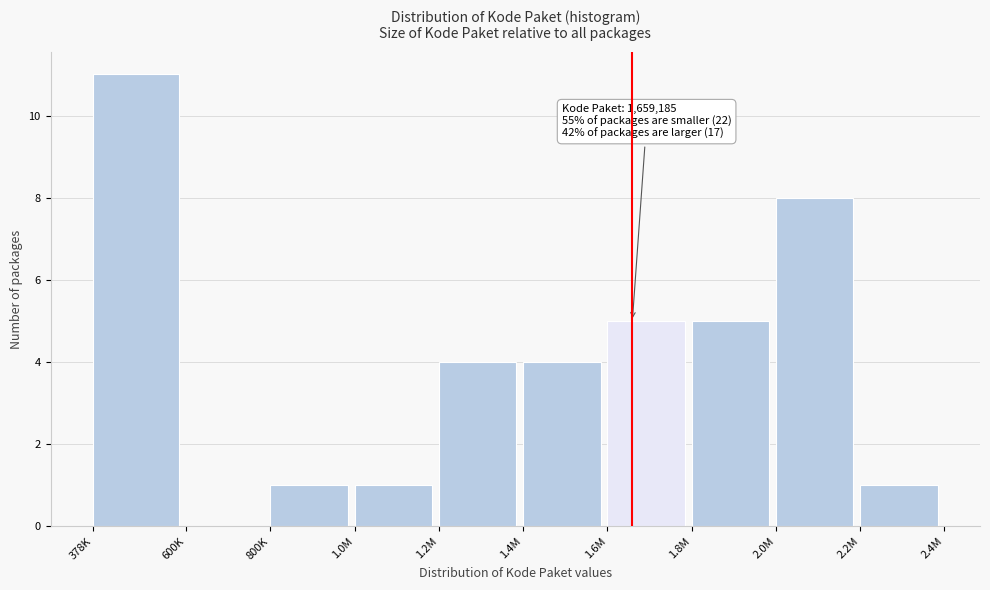

Reading right to left, transcribe all the data shown in this chart.

2.2M=1	2.0M=8	1.8M=5	1.6M=5	1.4M=4	1.2M=4	1.0M=1	800K=1	600K=0	378K=11